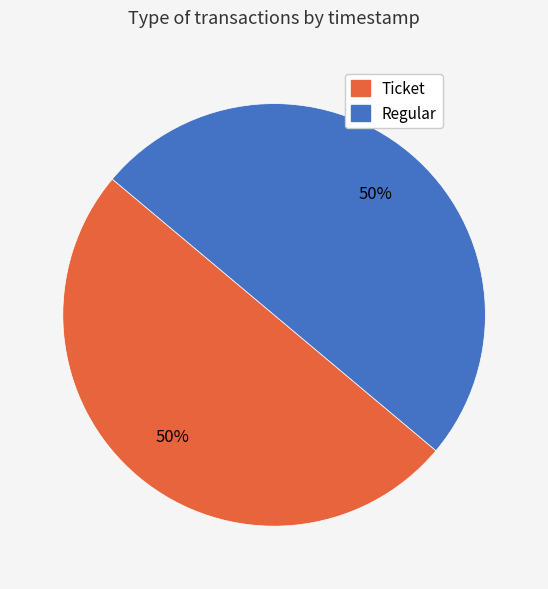

True or false: Ticket accounts for 50% of the total.

True